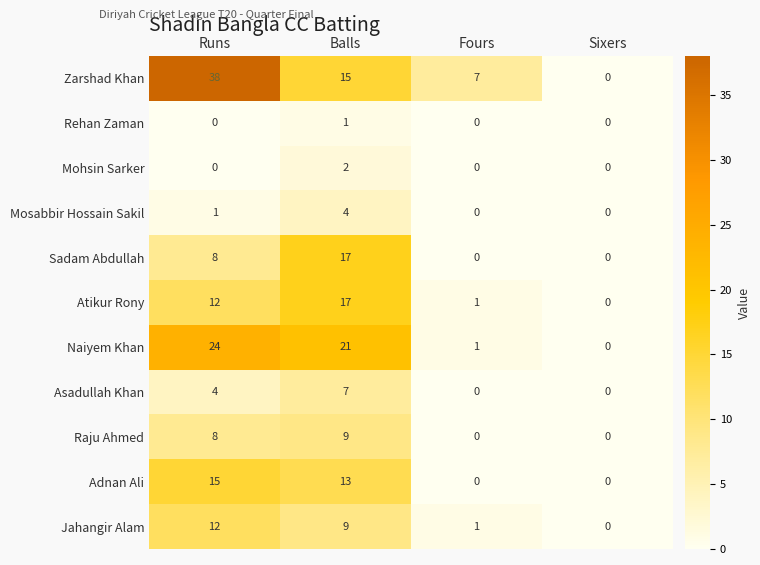

What is the difference between the highest and lowest values at Runs?

38